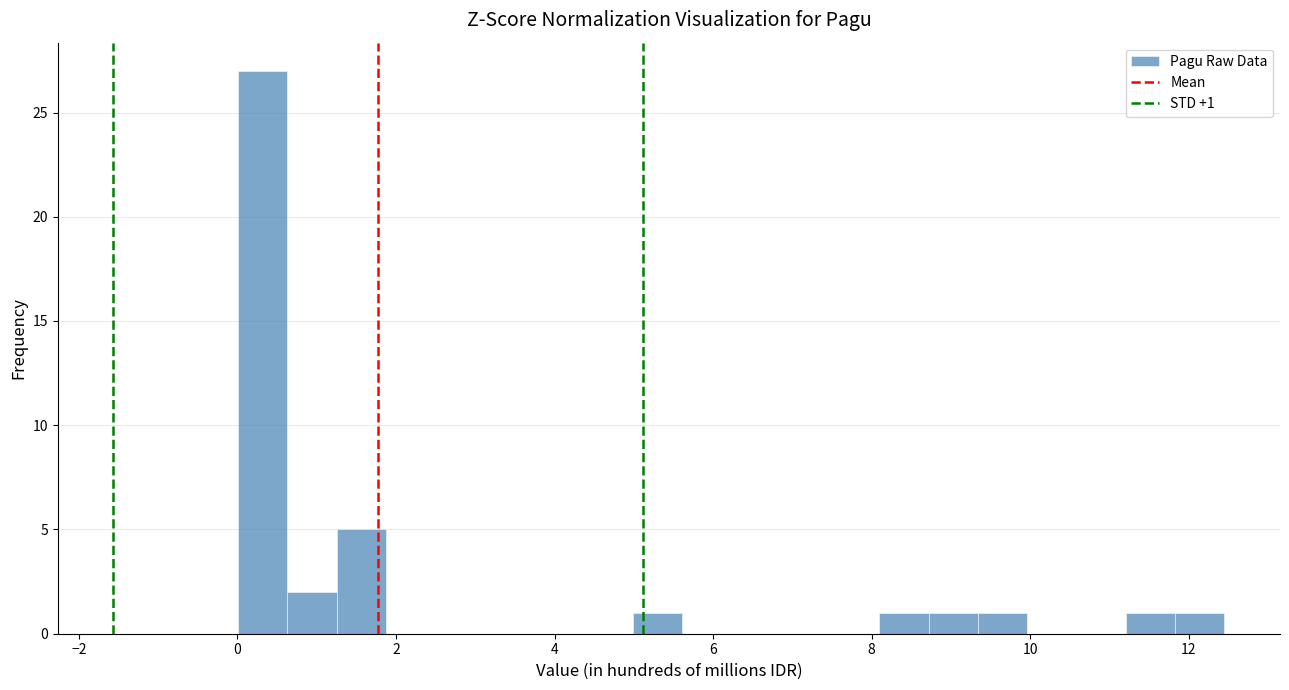

Around what value on the x-axis is the tallest bar? Give the approximate position of its centre, as read against the axis.

0.4